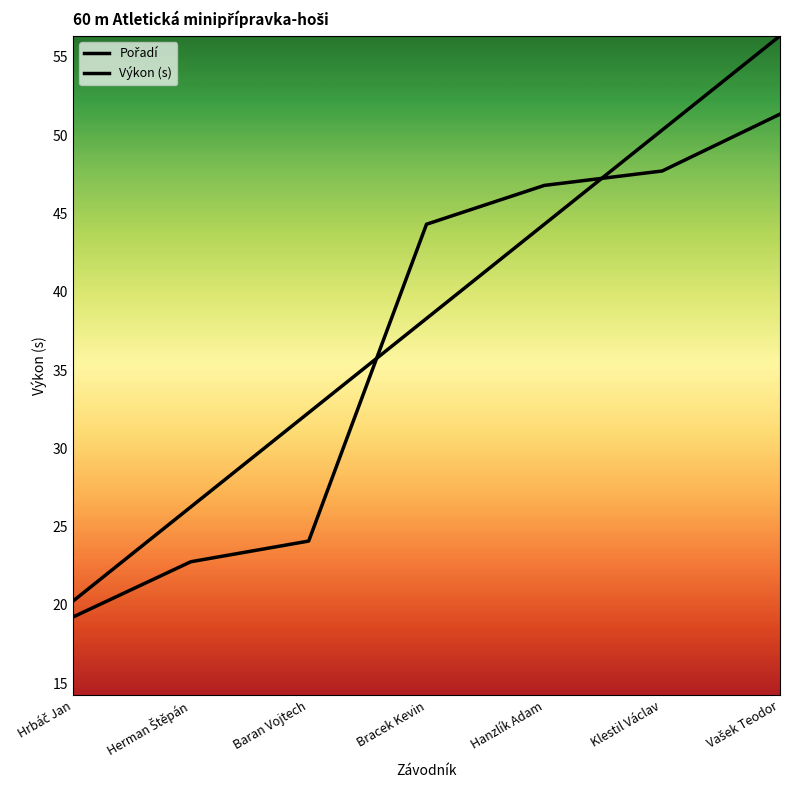

How many lines are shown in the chart?

2